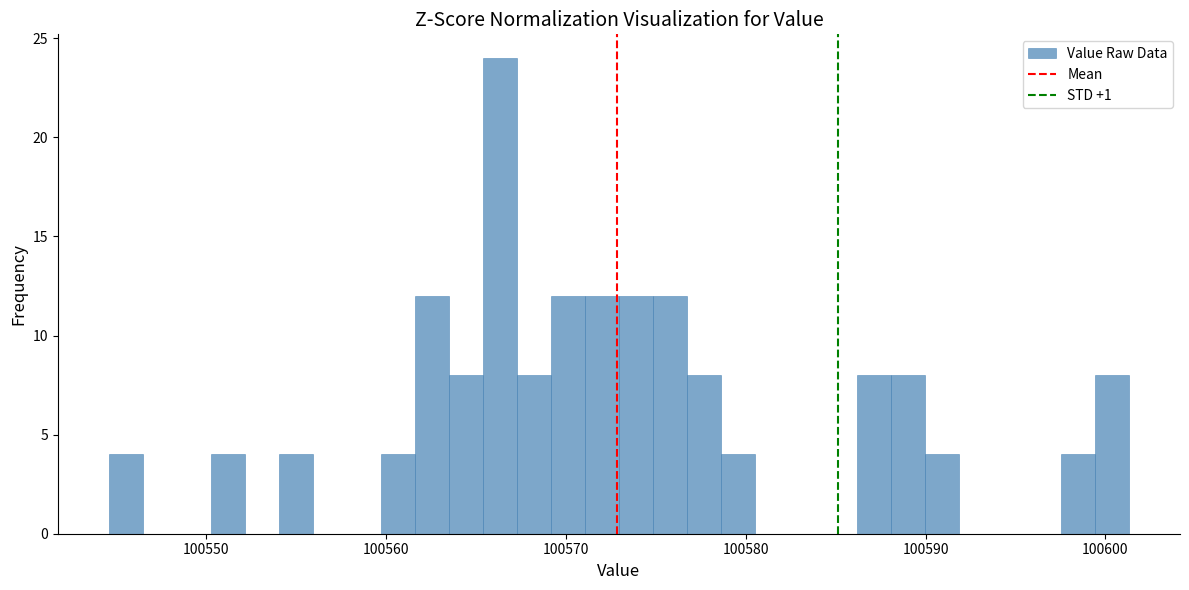

Read against the x-axis, roughly where is the centre of the tallest bar?

100566